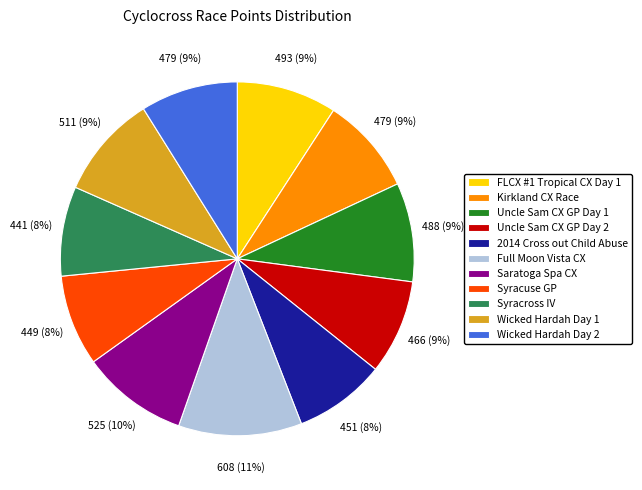

Is the sum of Saratoga Spa CX and Wicked Hardah Day 2 greater than half?

No